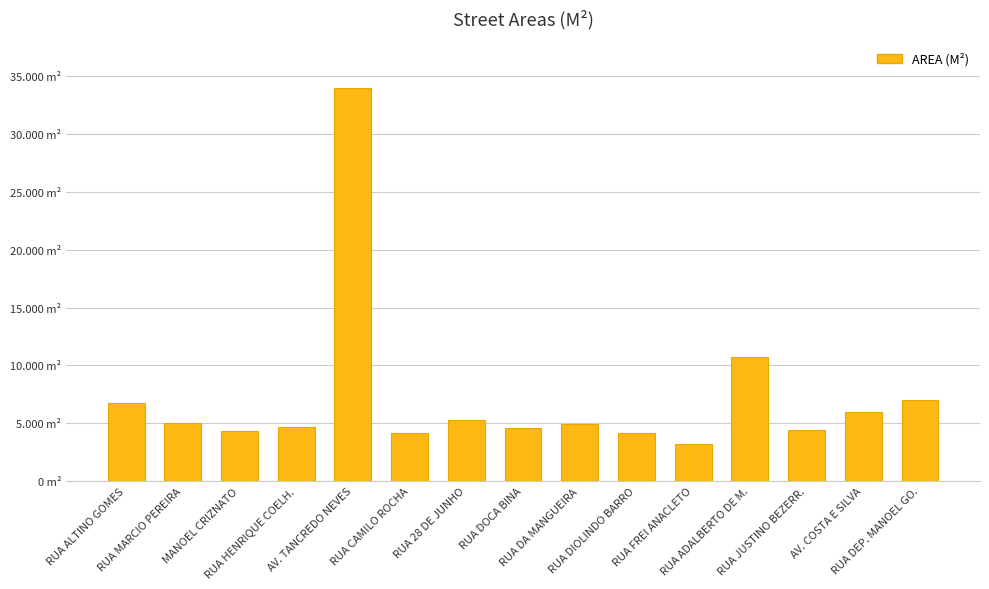

What is the greatest value displayed?

33972.0